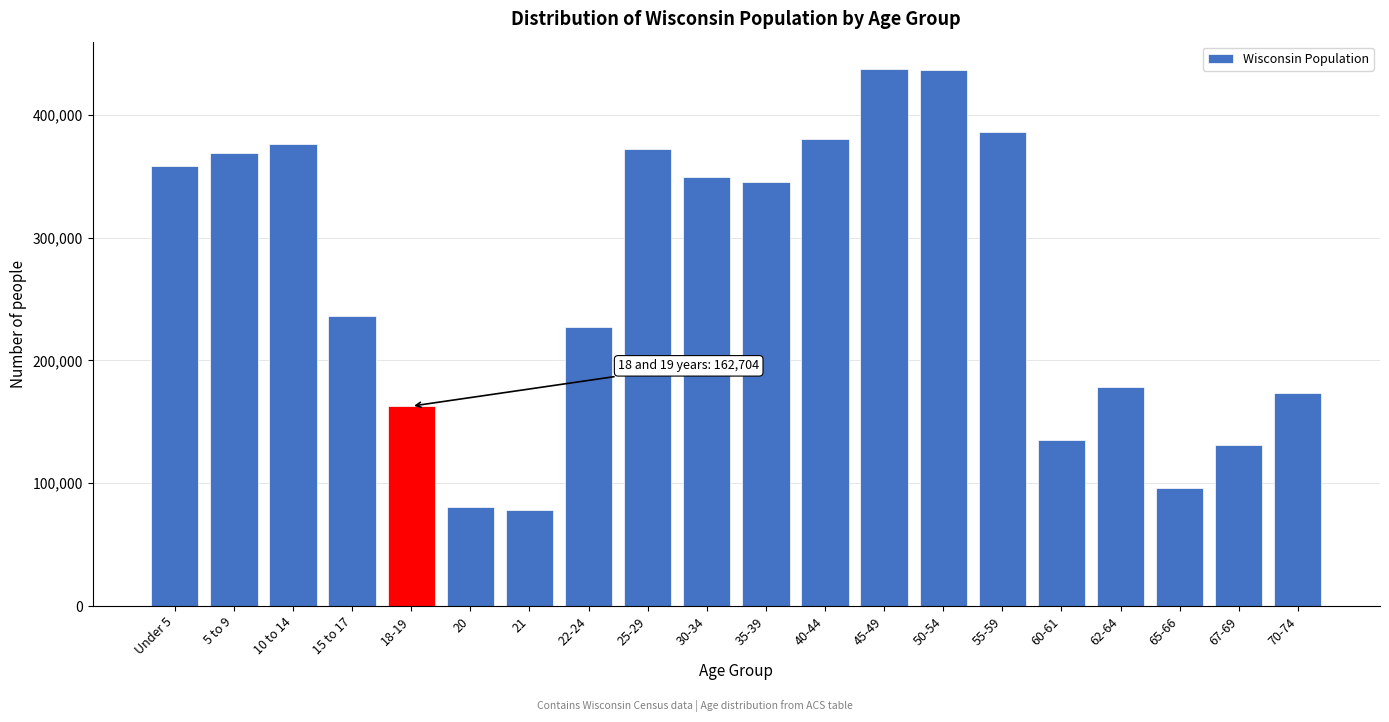

The value at 25-29 is 253529. True or false?

False